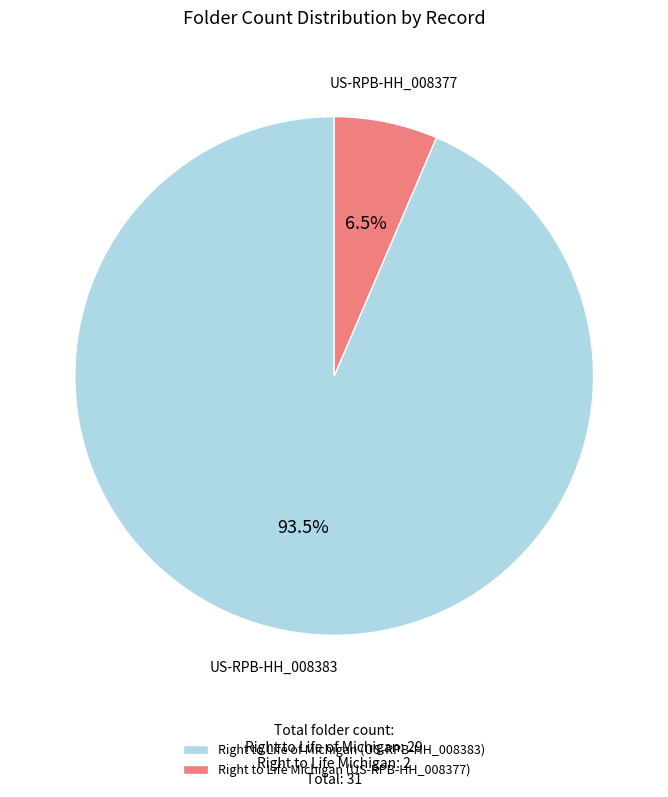

Which slice is the largest?

Right to Life of Michigan (US-RPB-HH_008383)